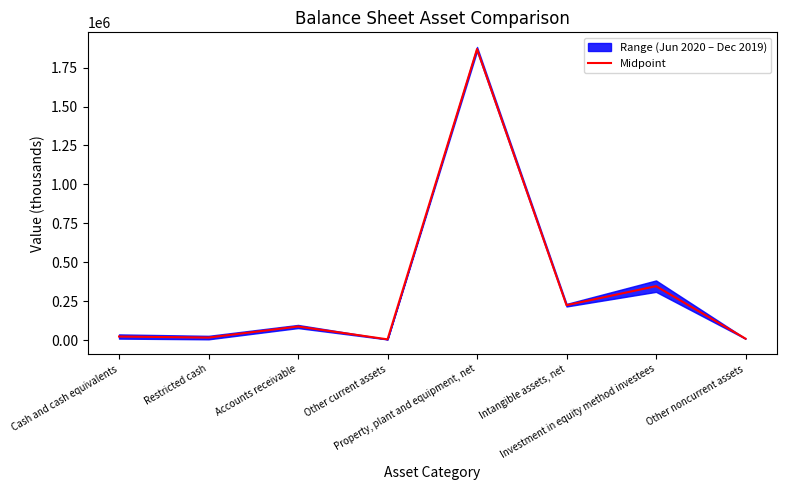

Is this an area chart (filled region under the line)?

No